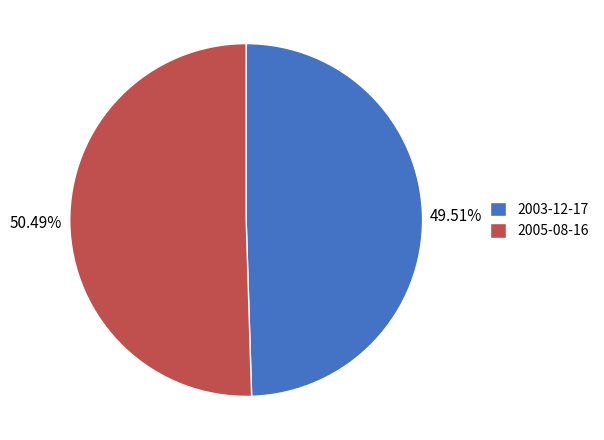

What is the smallest slice in the pie chart?

2003-12-17